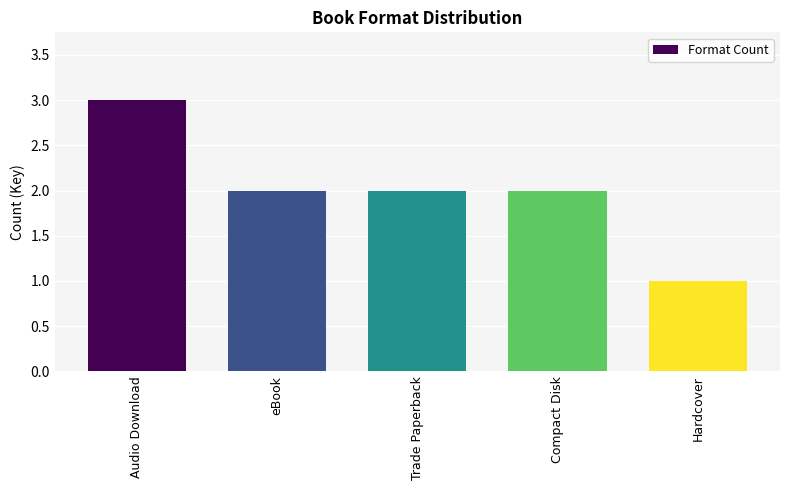

The chart shows a value of 2 at Trade Paperback. True or false?

True